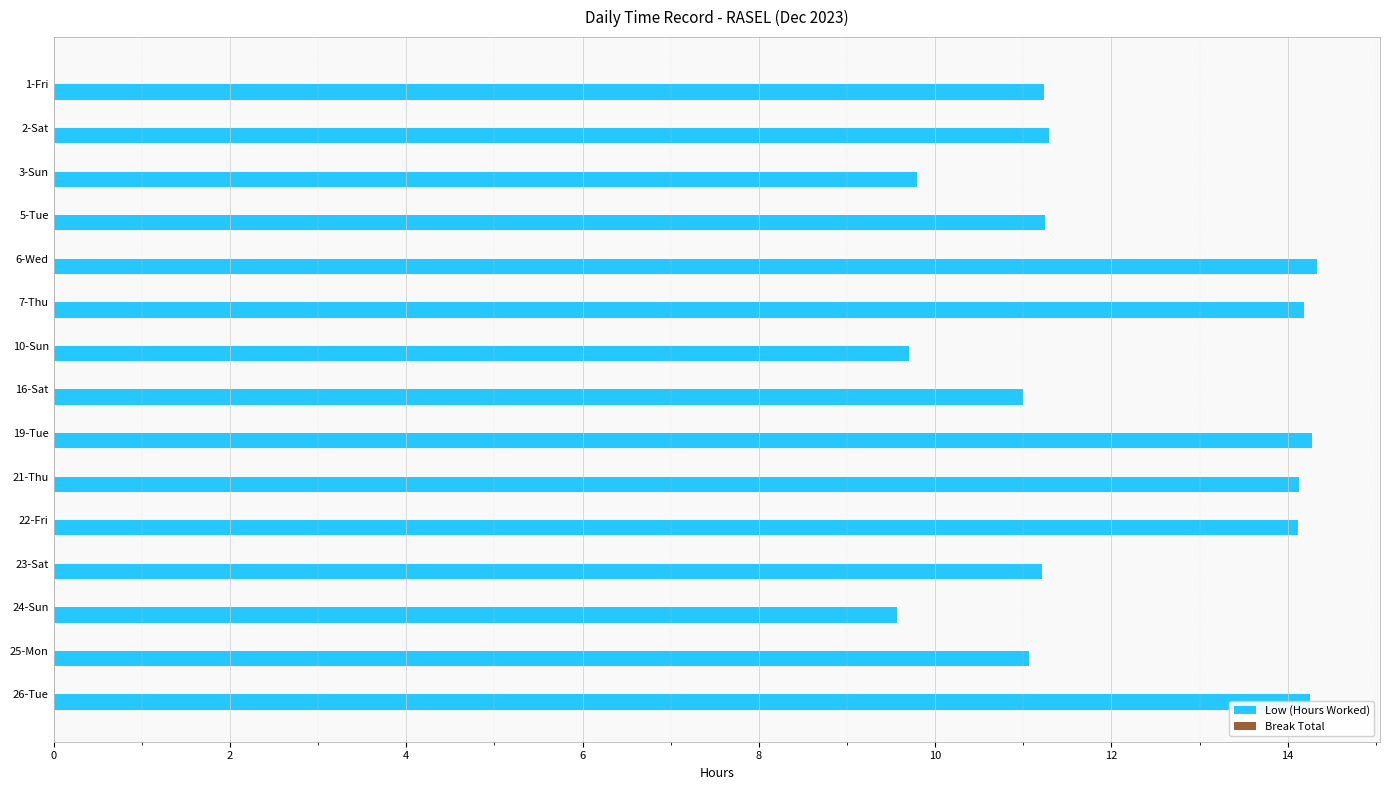

What is the minimum value shown in the chart?

9.6